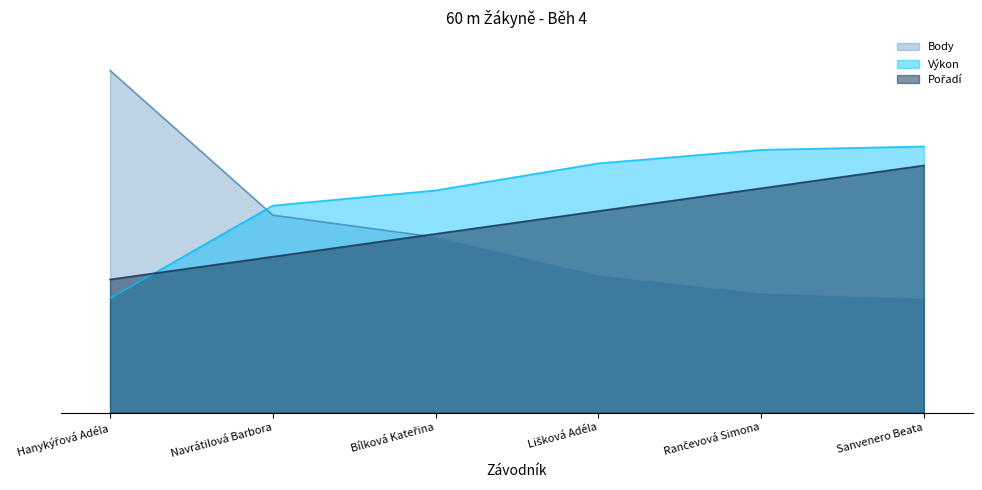

True or false: Výkon and Pořadí intersect in this chart.

True